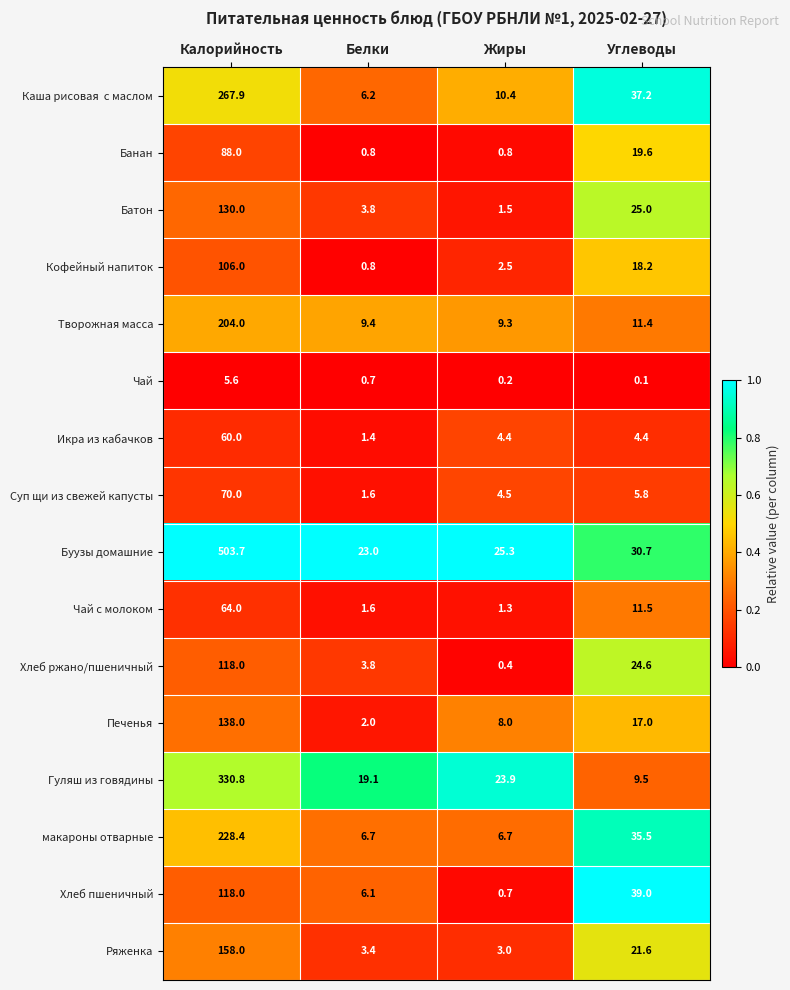

What is the difference between the second highest and minimum values in the Суп щи из свежей капусты series?

4.2